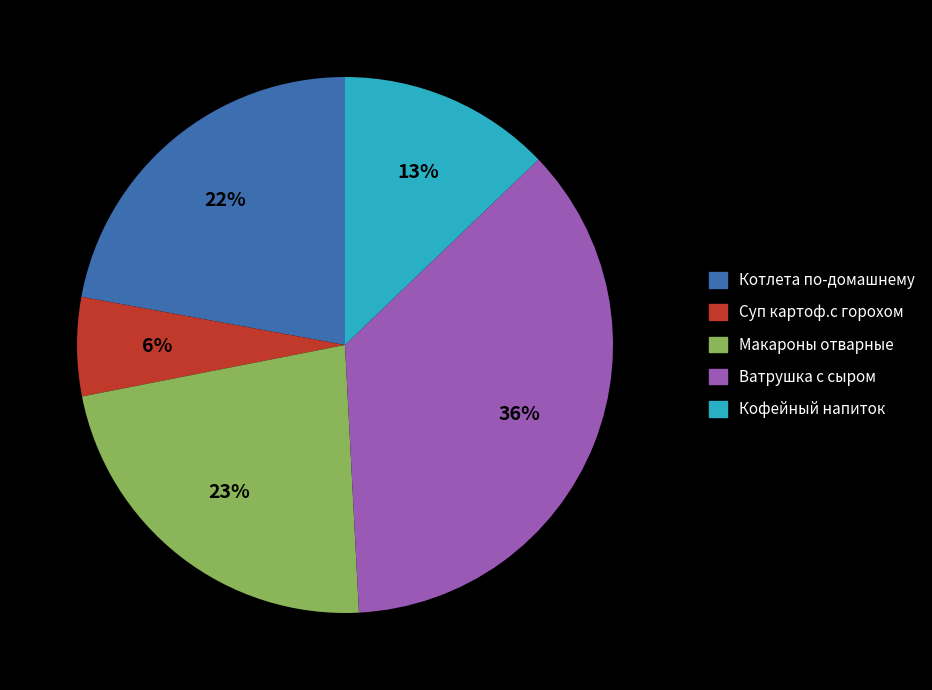

Does any single category account for the majority?

No